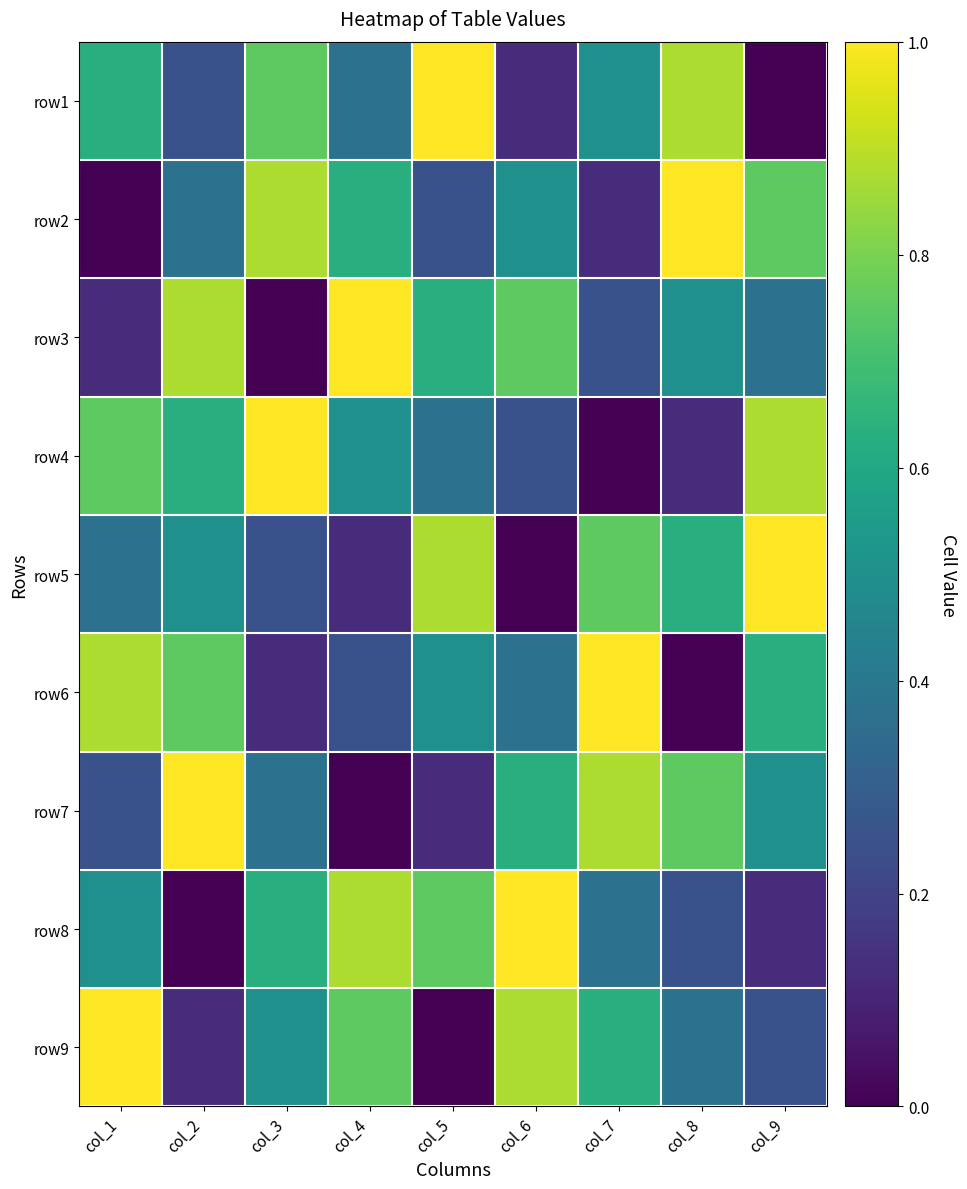

How many categories are shown in the chart?

9